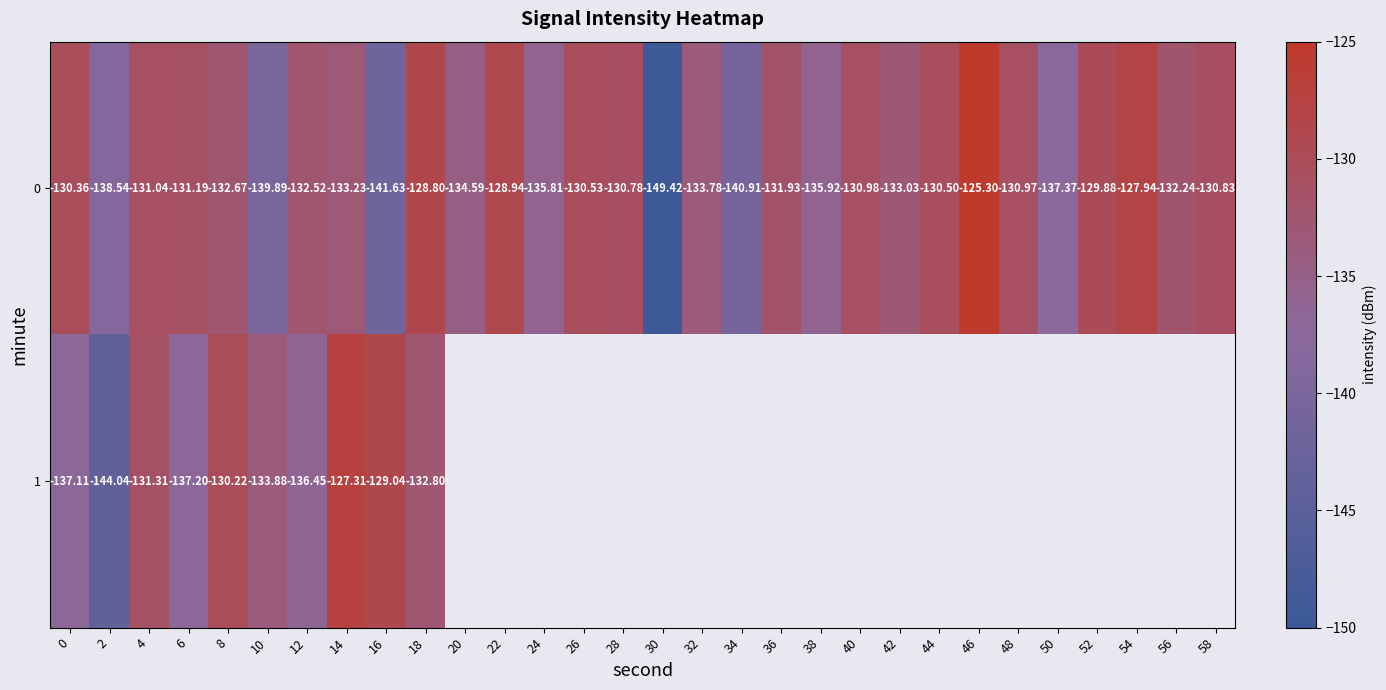

How many values in the 0 series exceed -131?

12